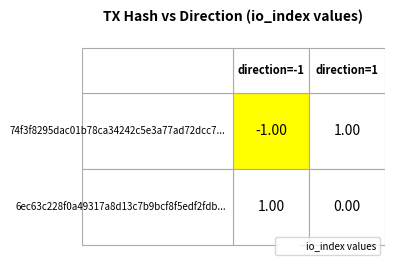

Which series changed the most between -1 and 1?

74f3f8295dac01b78ca34242c5e3a77ad72dcc7